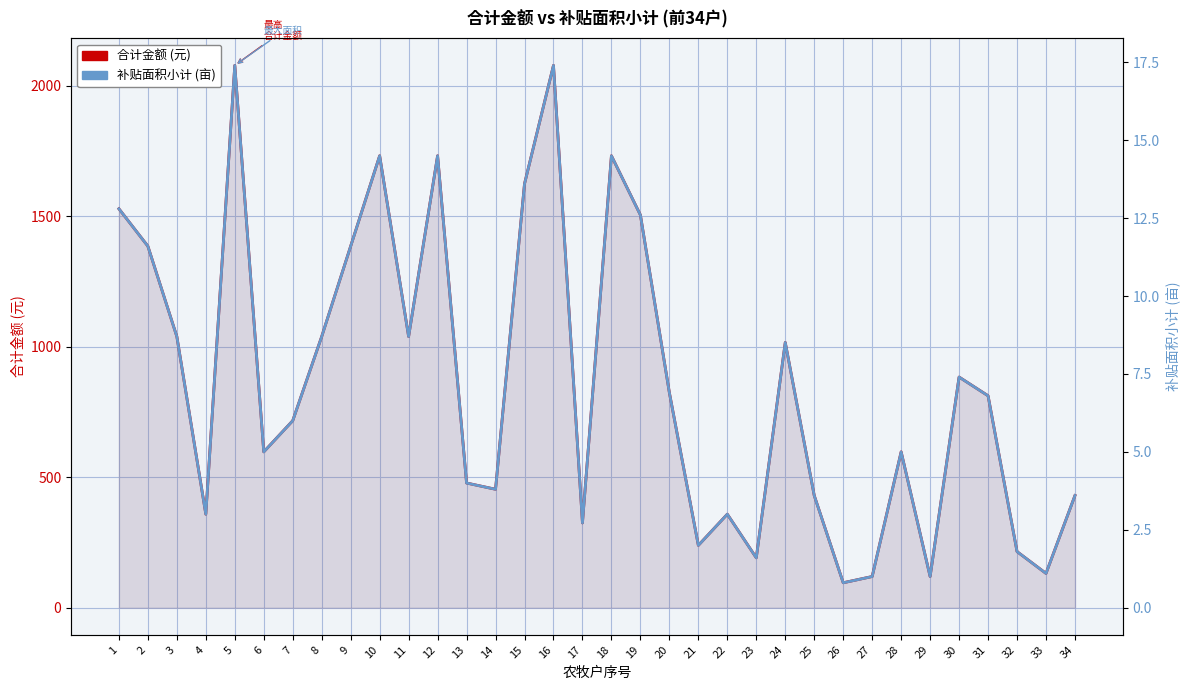

Reading left to right, list all the values displayed in this chart.

合计金额 (元): 1=1527.9	2=1384.6	3=1038.5	4=358.1	5=2077.0	6=596.8	7=716.2	8=1038.5	9=1384.6	10=1730.8	11=1038.5	12=1730.8	13=477.5	14=453.6	15=1623.4	16=2077.0	17=324.7	18=1730.8	19=1504.0	20=823.6	21=238.7	22=358.1	23=191.0	24=1015.8	25=429.7	26=95.5	27=119.4	28=596.8	29=119.4	30=883.3	31=811.7	32=214.9	33=131.3	34=429.7
补贴面积小计 (亩): 1=12.8	2=11.6	3=8.7	4=3.0	5=17.4	6=5.0	7=6.0	8=8.7	9=11.6	10=14.5	11=8.7	12=14.5	13=4.0	14=3.8	15=13.6	16=17.4	17=2.7	18=14.5	19=12.6	20=6.9	21=2.0	22=3.0	23=1.6	24=8.5	25=3.6	26=0.8	27=1.0	28=5.0	29=1.0	30=7.4	31=6.8	32=1.8	33=1.1	34=3.6